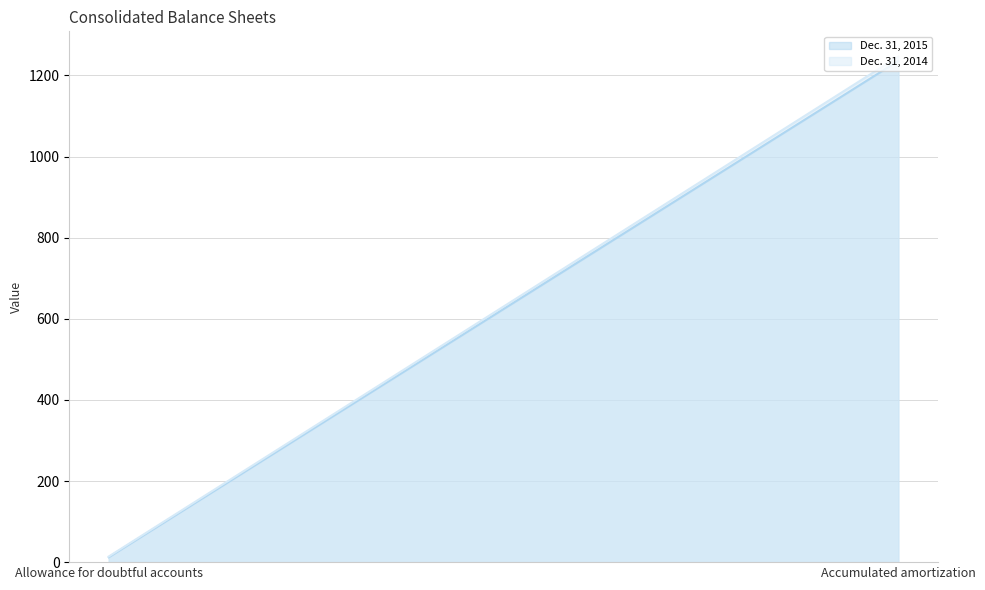

Reading left to right, transcribe all the data shown in this chart.

Dec. 31, 2015: Allowance for doubtful accounts=12.1	Accumulated amortization=1235.8
Dec. 31, 2014: Allowance for doubtful accounts=13.9	Accumulated amortization=1246.3